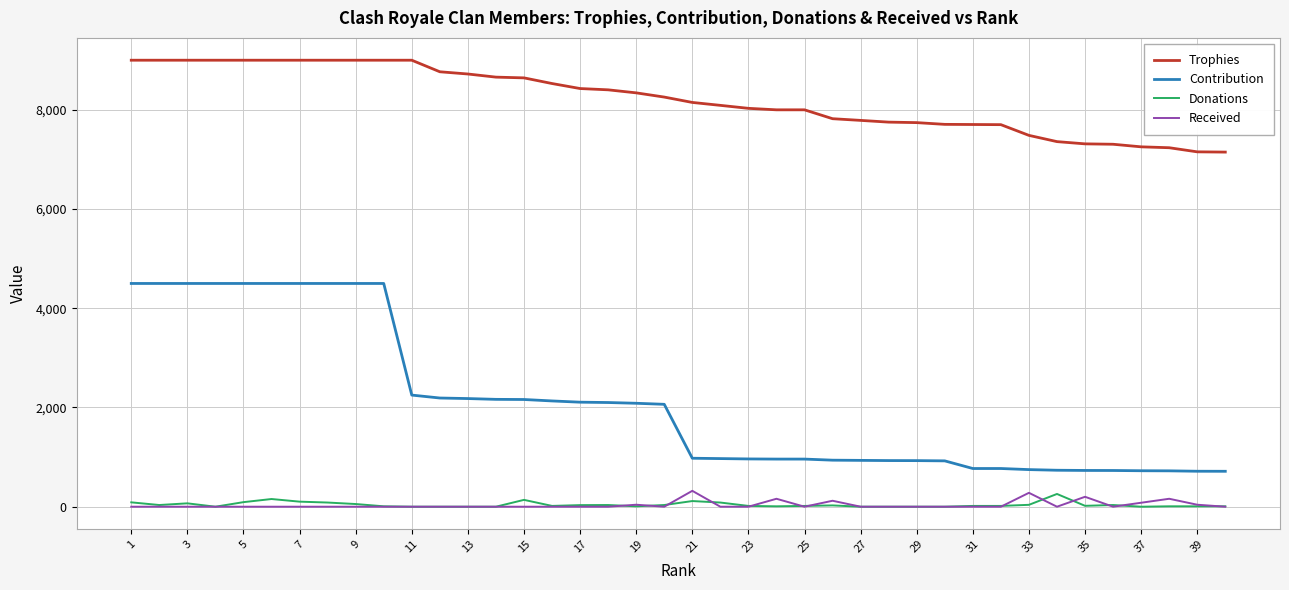

What is the minimum value for Trophies?

7148